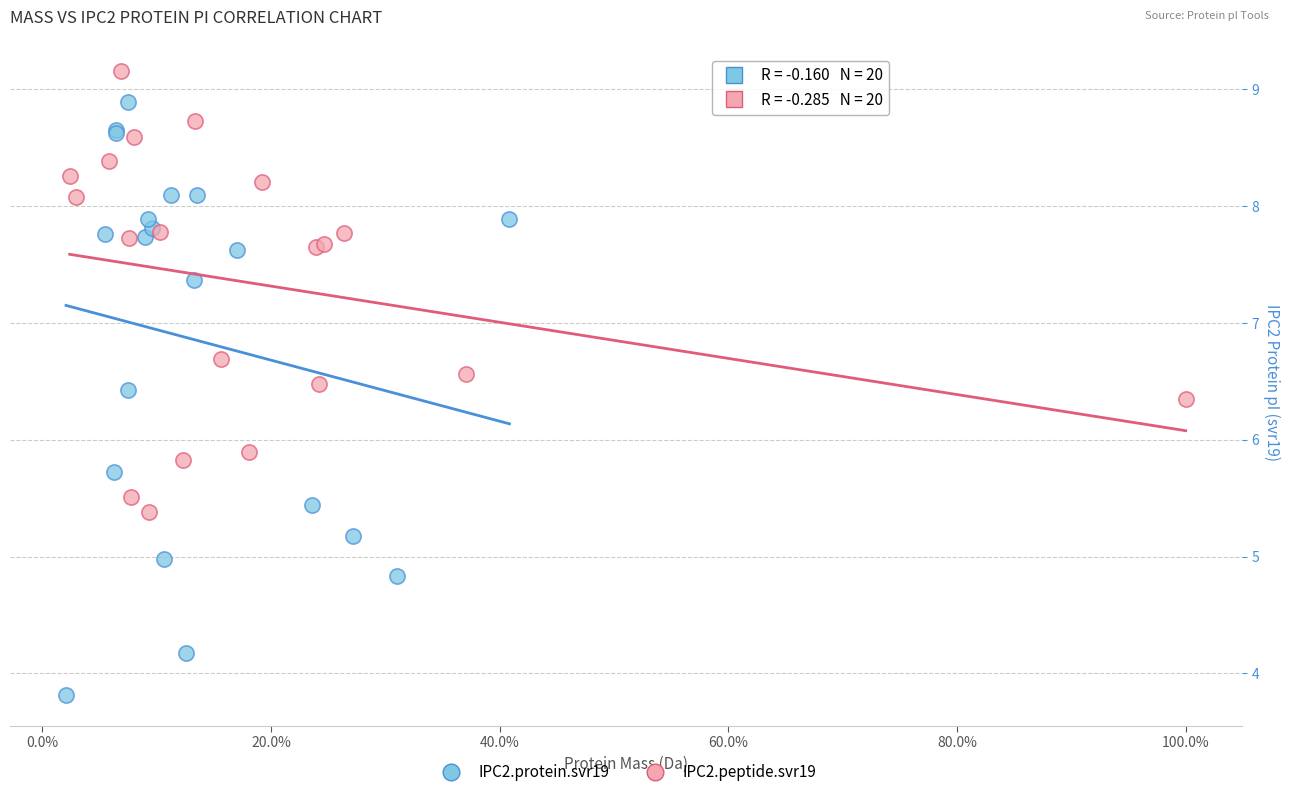

Which series contains the lowest Y value?

IPC2.protein.svr19